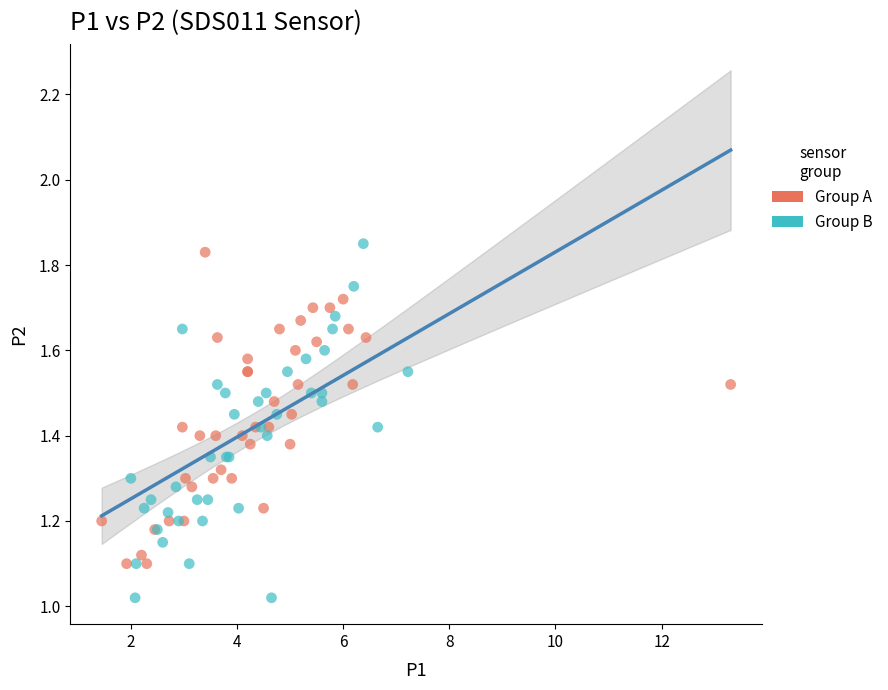

What are all the series names shown in the legend?

Group A, Group B